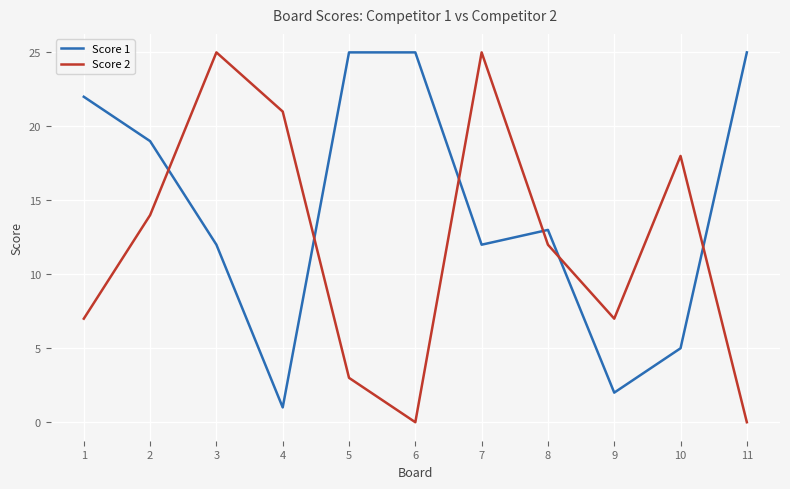

Is it true that Score 1 equals 33 at 6?

False